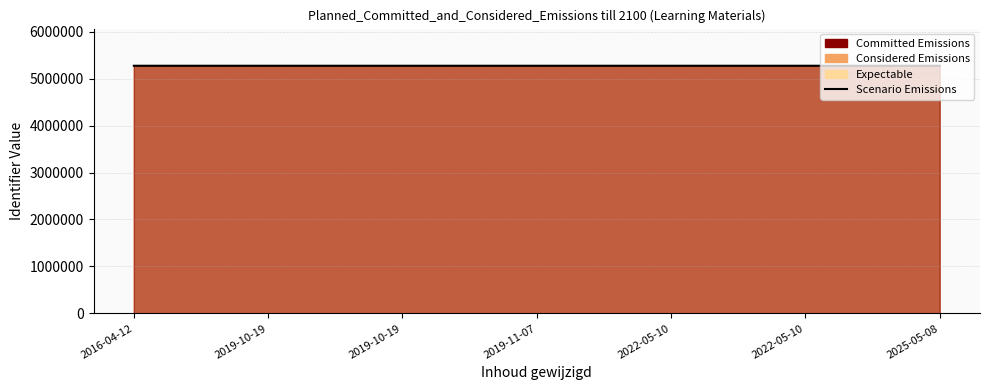

What is the value of the 1st point from the left?

5273113